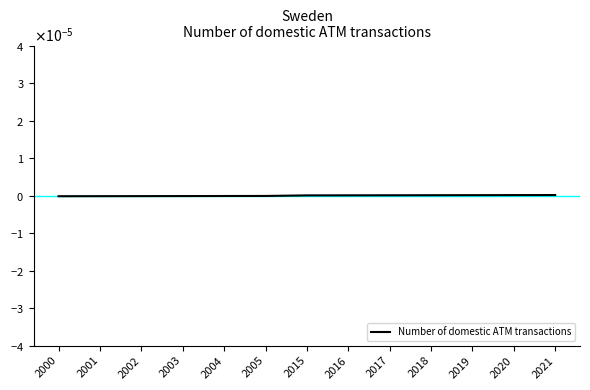

Does the chart have visible grid lines?

No